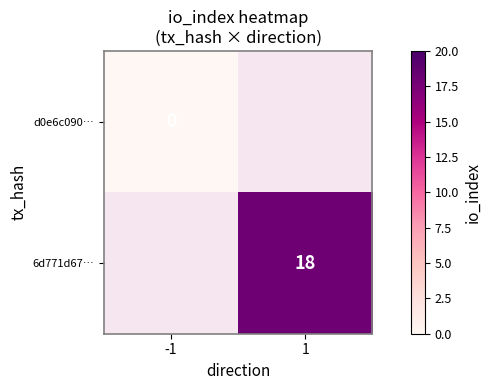

Is it true that 6d771d67… equals 18 at 1?

True